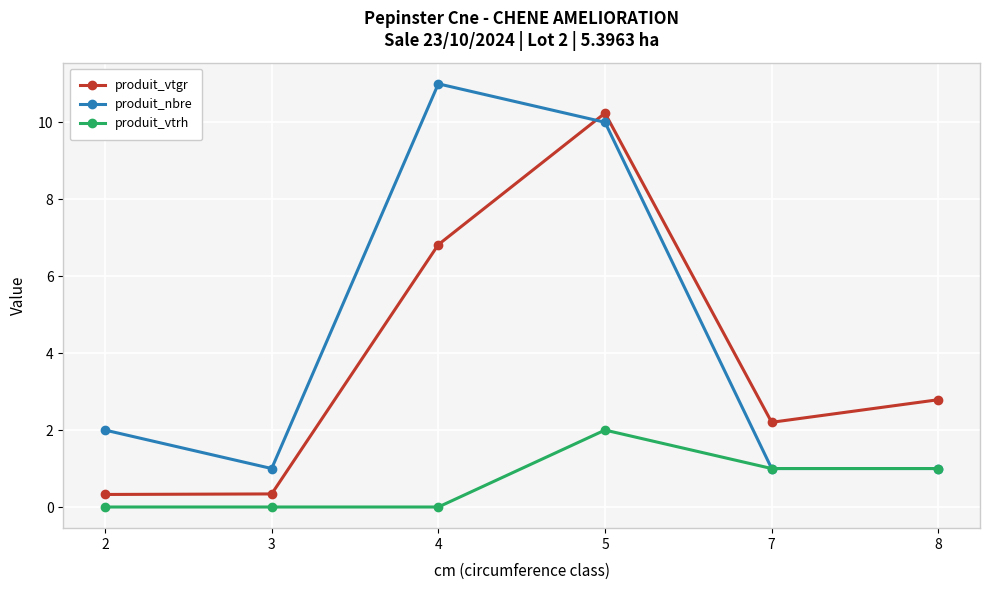

How many lines are shown in the chart?

3